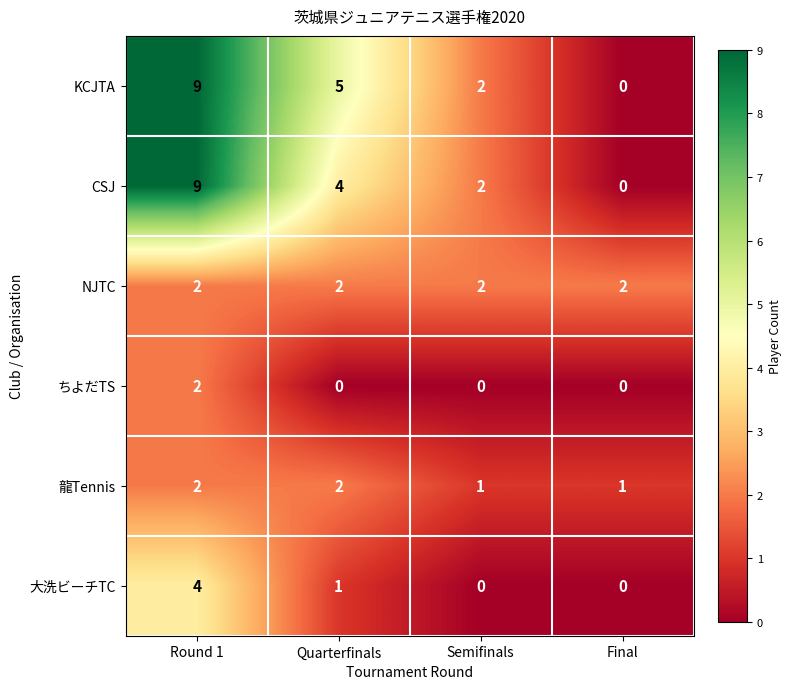

How many ちよだTS values are between 0 and 2?

4